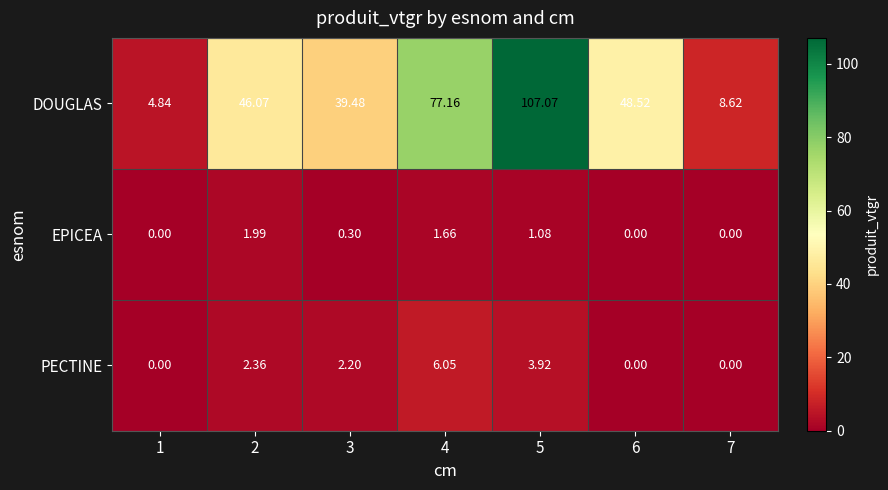

Between 1 and 3, which series saw the biggest shift?

DOUGLAS